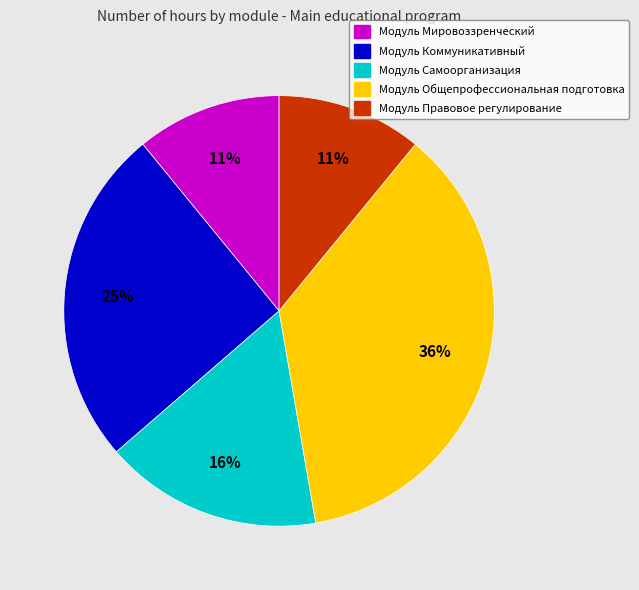

Is it true that Модуль Самоорганизация is 16% of the pie?

True